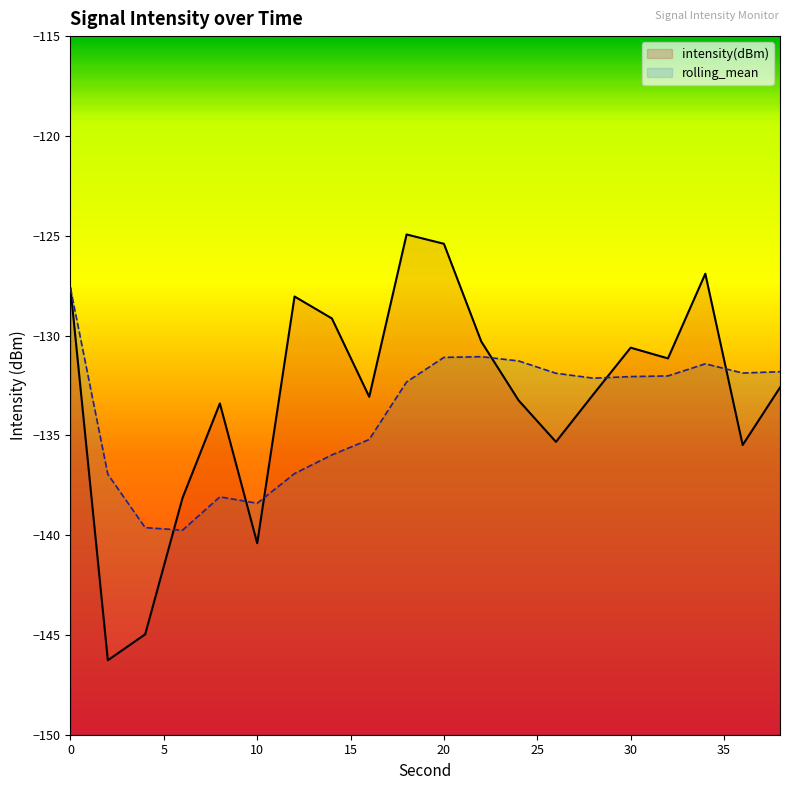

Reading left to right, list all the values displayed in this chart.

intensity(dBm): 0=-127.6	2=-146.3	4=-145.0	6=-138.1	8=-133.4	10=-140.4	12=-128.0	14=-129.1	16=-133.1	18=-124.9	20=-125.4	22=-130.3	24=-133.3	26=-135.3	28=-133.0	30=-130.6	32=-131.1	34=-126.9	36=-135.5	38=-132.6
rolling_mean: 0=-127.6	2=-137.0	4=-139.6	6=-139.8	8=-138.1	10=-138.4	12=-136.9	14=-136.0	16=-135.2	18=-132.3	20=-131.1	22=-131.1	24=-131.3	26=-131.9	28=-132.1	30=-132.1	32=-132.0	34=-131.4	36=-131.9	38=-131.8